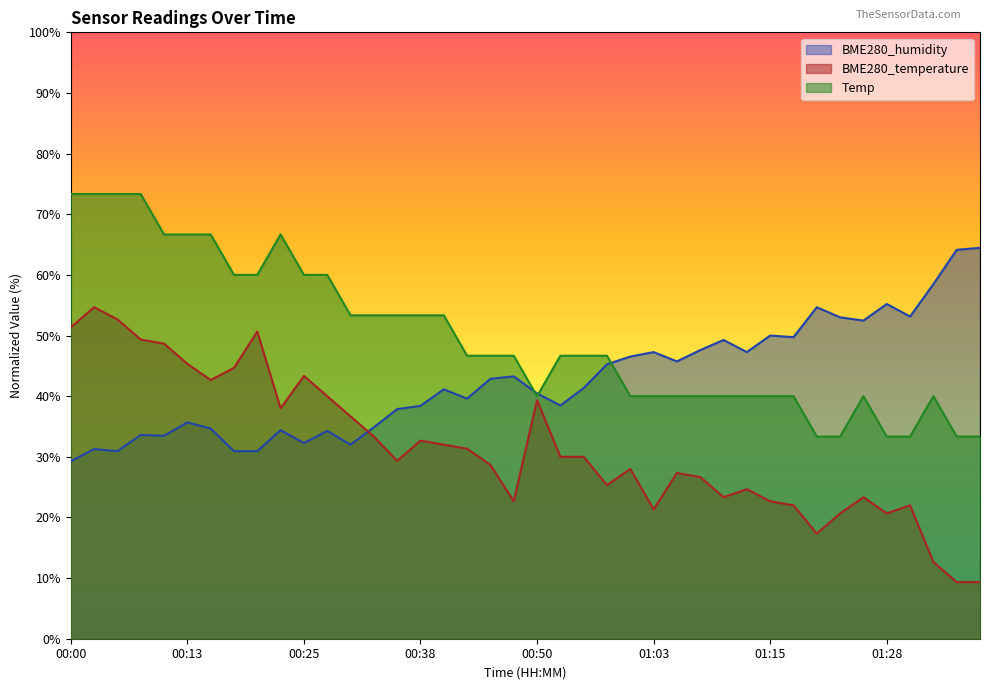

What is the difference between the maximum and minimum values in the BME280_temperature series?

45.3